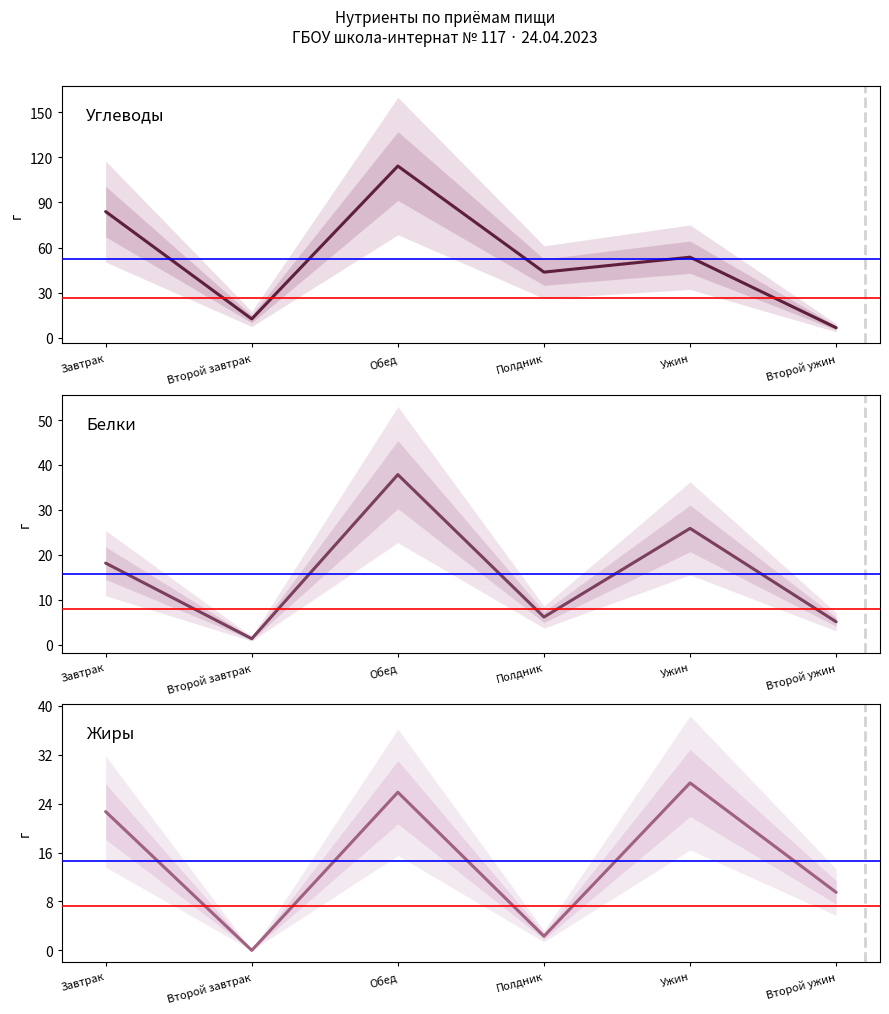

Where is Белки nearest to the value 19?

Завтрак